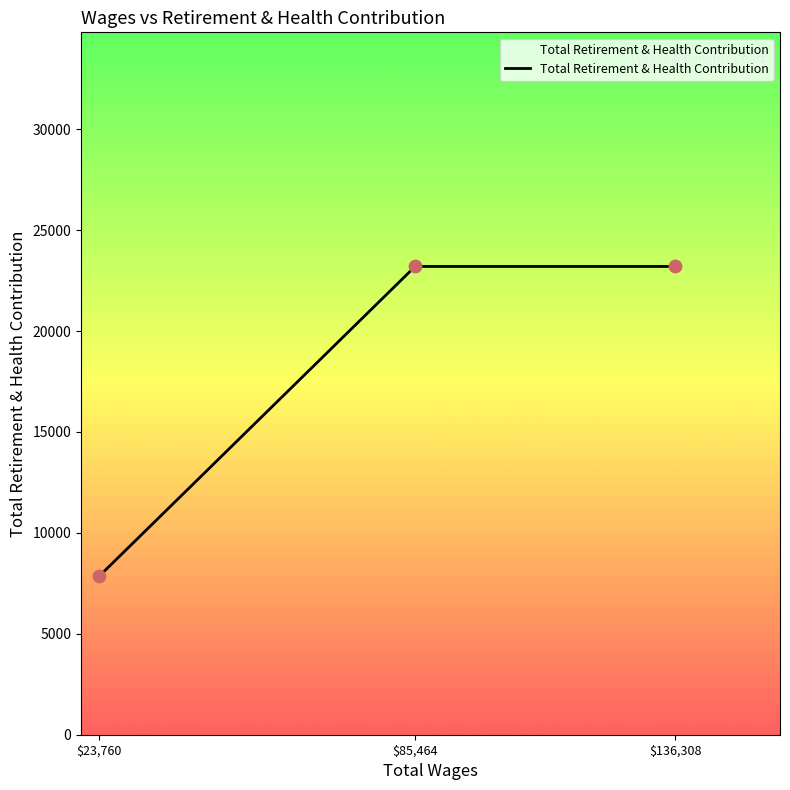

Approximately how many times larger is the value at $85,464 compared to $23,760?

3.0